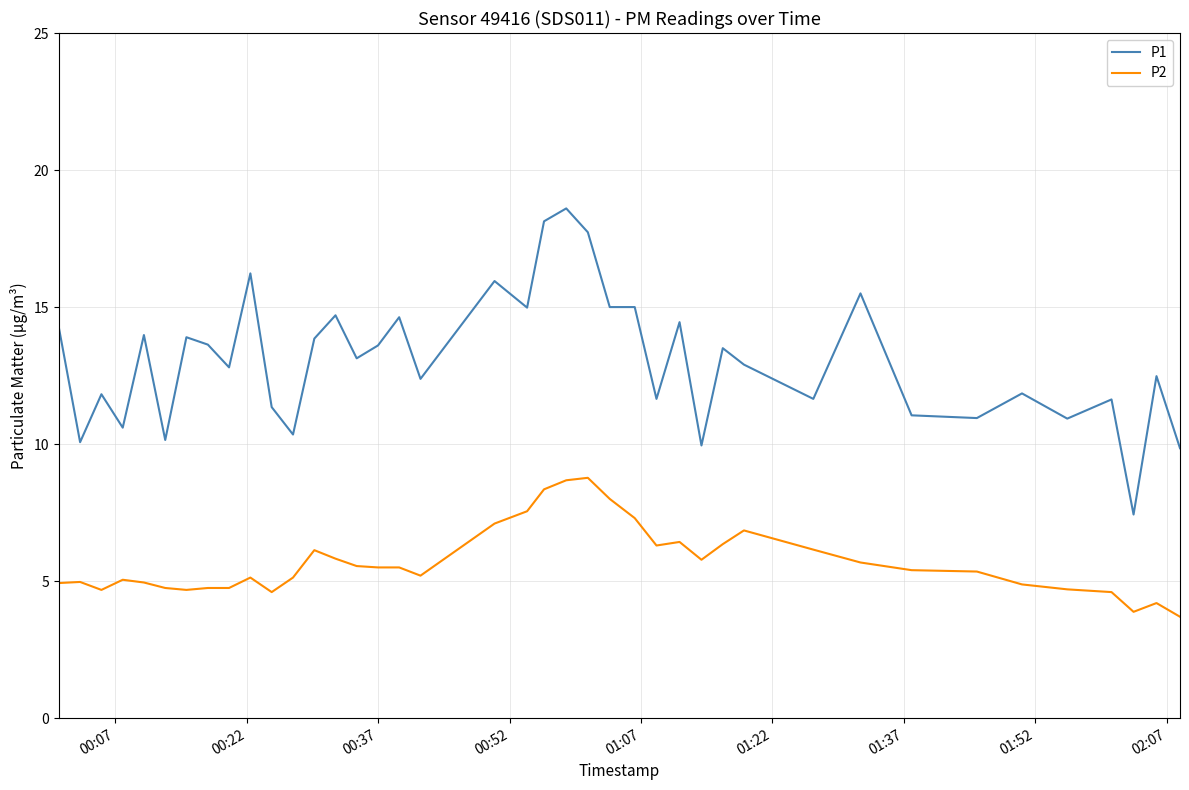

Does the chart display data point markers on the line(s)?

No